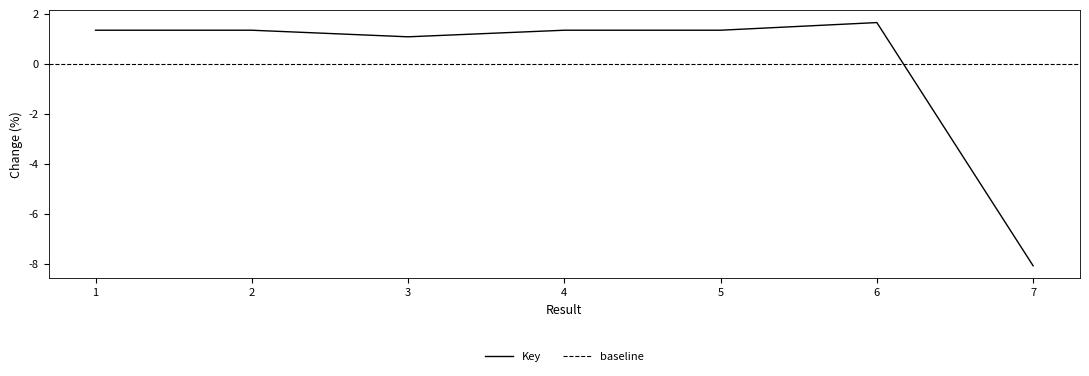

The chart shows a value of 1.3 at 1. True or false?

True